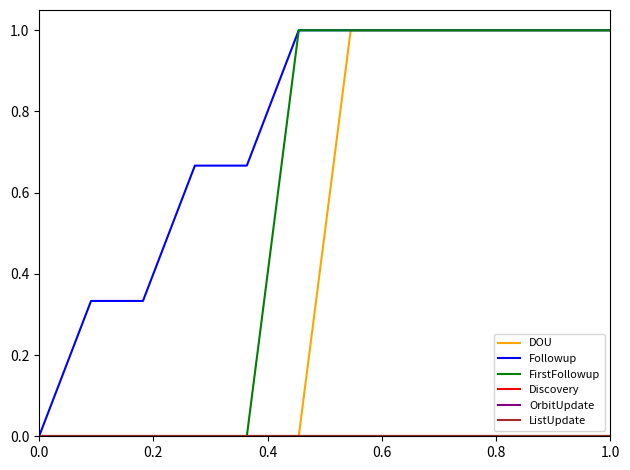

Is this an area chart (filled region under the line)?

No